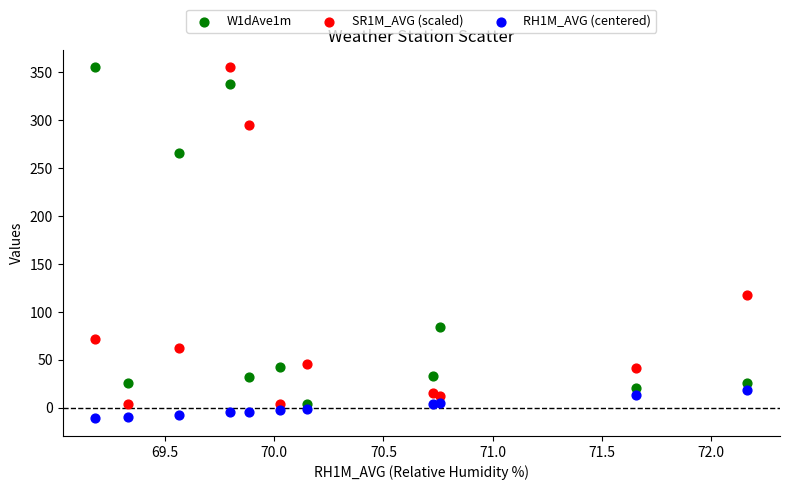

Which series reaches the minimum Y coordinate?

RH1M_AVG (centered)